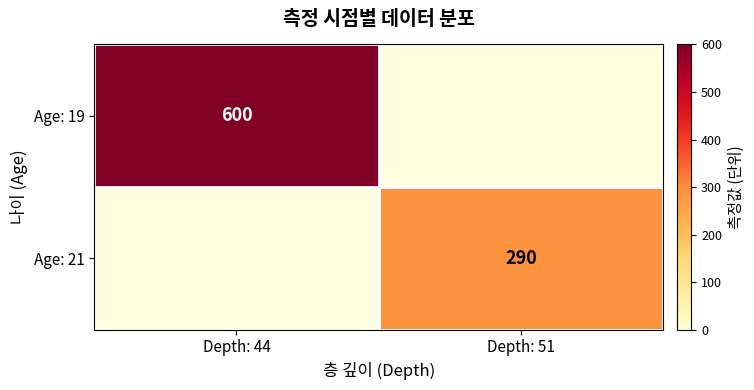

The Age: 21 series shows 178 at Depth: 51. True or false?

False